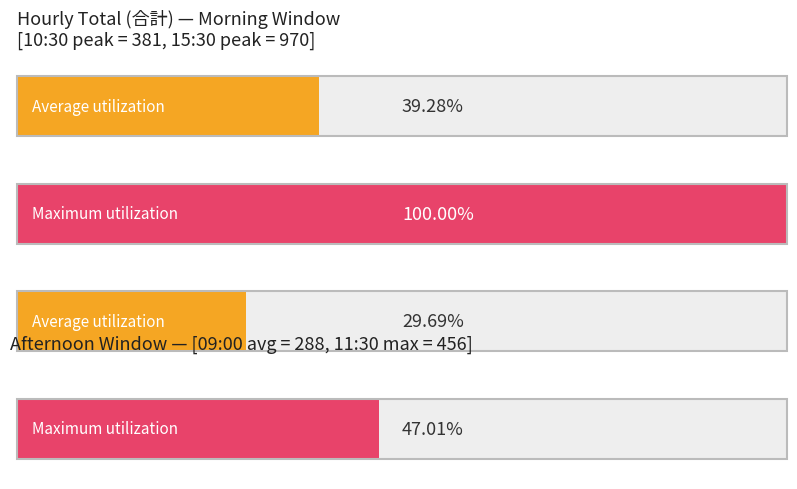

How many bars are there in each group?

2